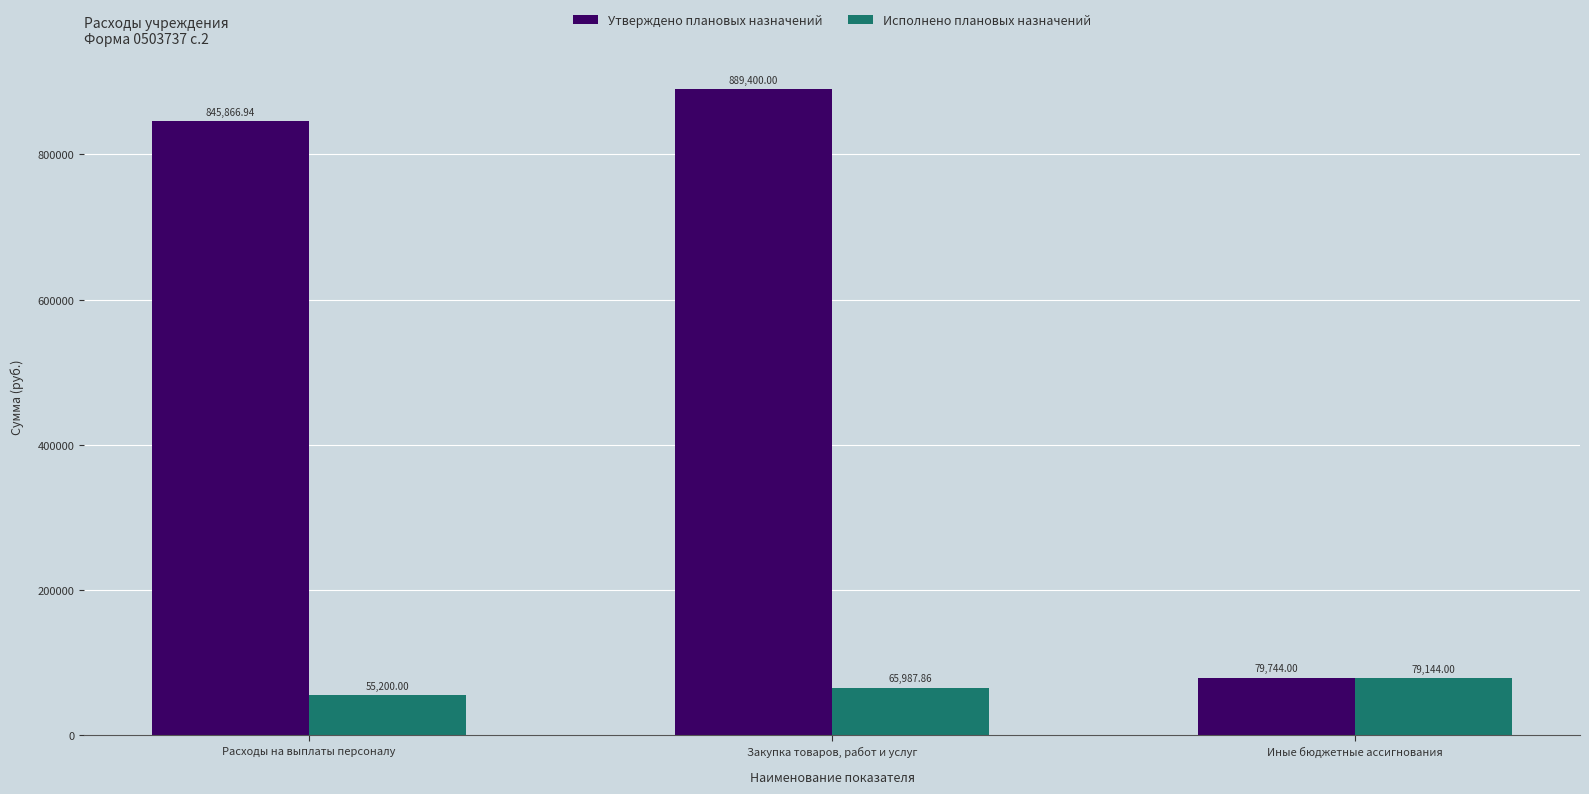

What is the spread (max minus min) of values at Иные бюджетные ассигнования?

600.0